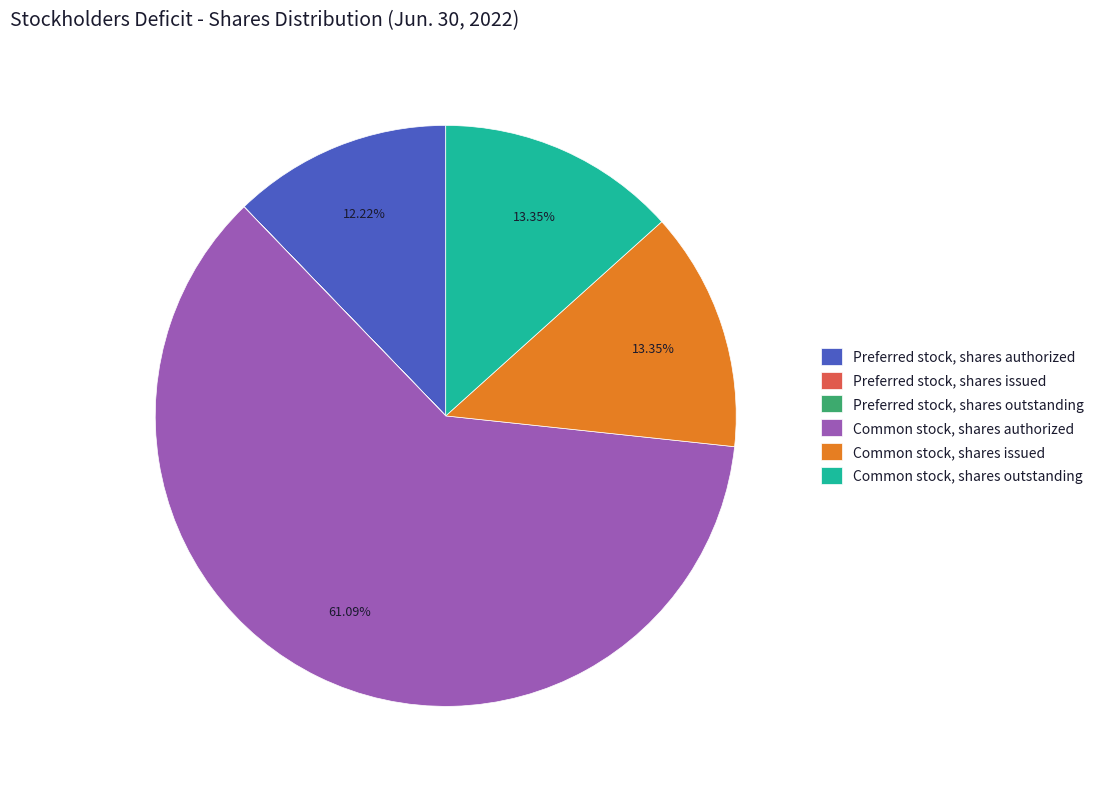

Do Common stock, shares issued and Common stock, shares authorized together represent more than half of the pie?

Yes